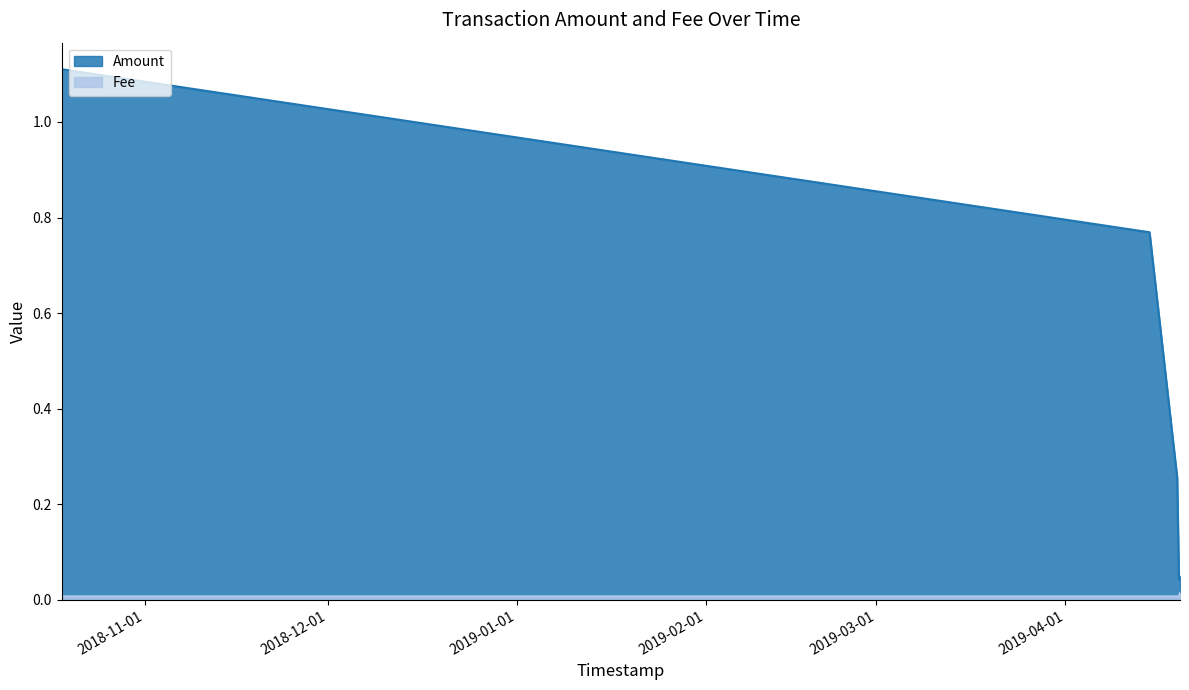

True or false: Amount has a value of 0.0 at 2019-04-19 19:27:05.

False